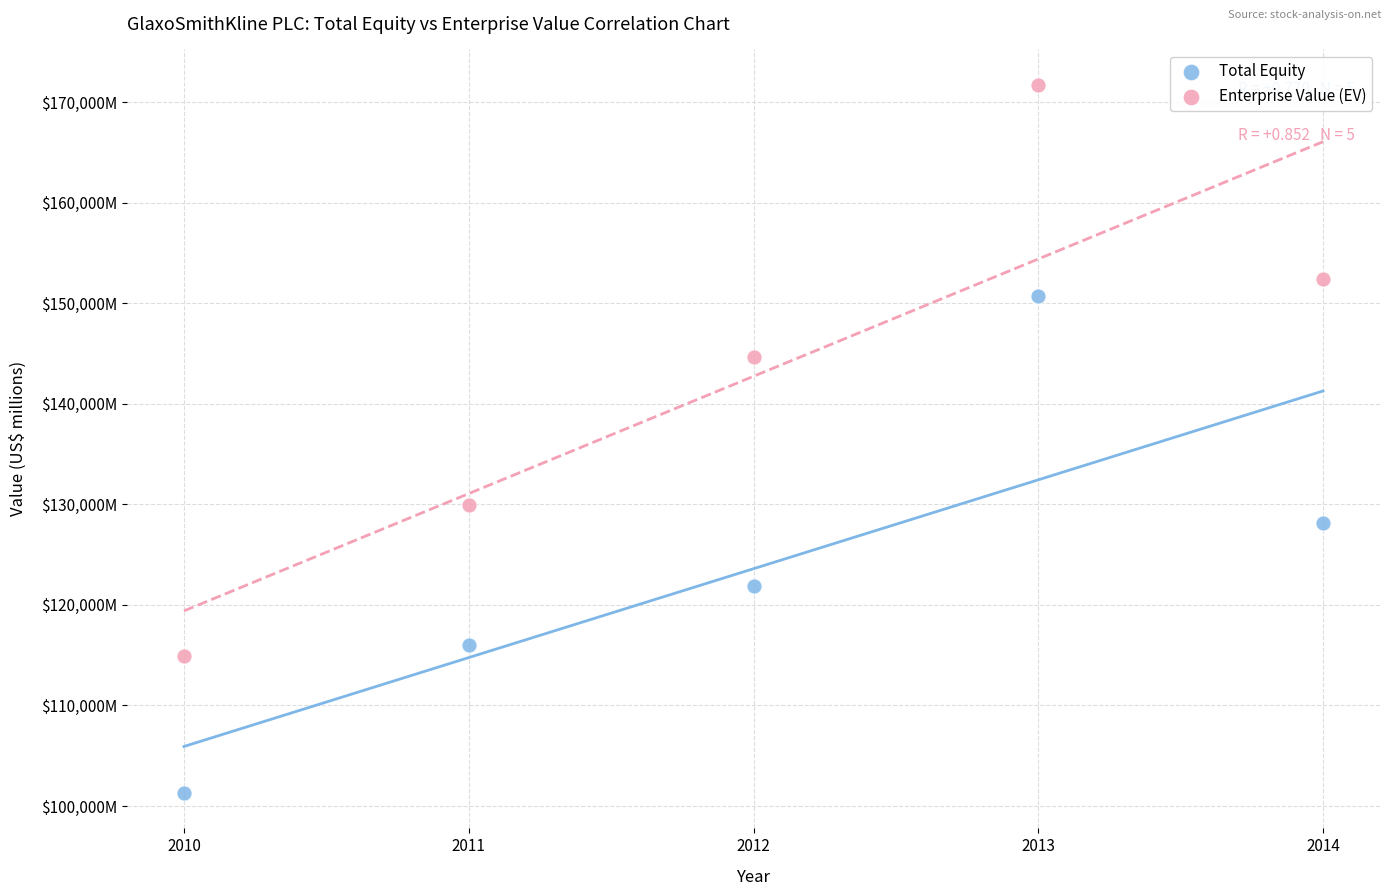

What are all the series names shown in the legend?

Total Equity, Enterprise Value (EV)